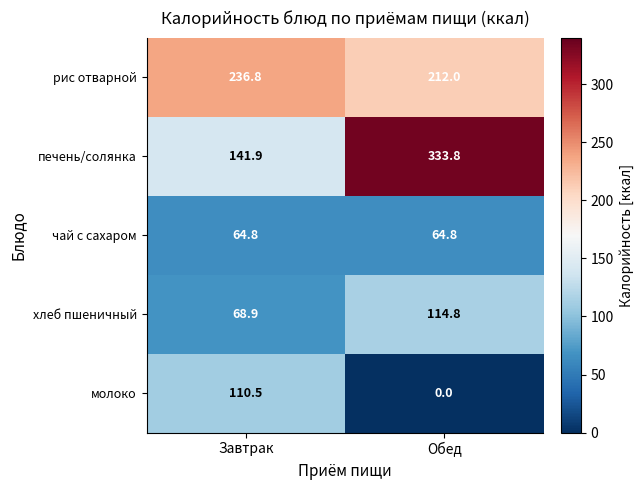

Reading right to left, list all the values displayed in this chart.

рис отварной: Обед=212.0	Завтрак=236.8
печень/солянка: Обед=333.8	Завтрак=141.9
чай с сахаром: Обед=64.8	Завтрак=64.8
хлеб пшеничный: Обед=114.8	Завтрак=68.9
молоко: Обед=0.0	Завтрак=110.5